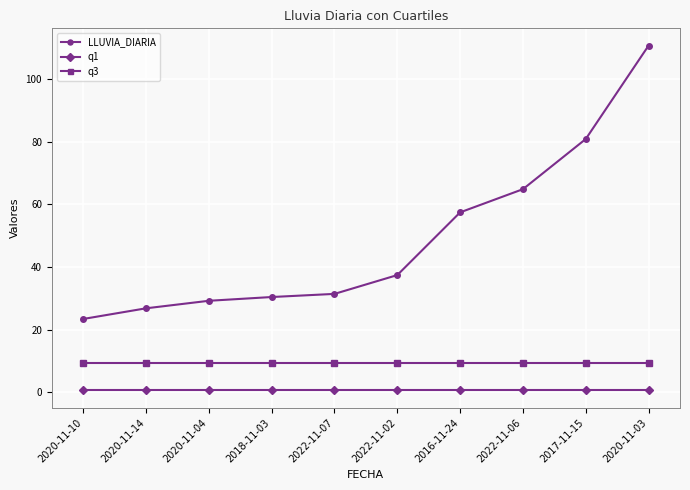

Which series has the largest range (max minus min)?

LLUVIA_DIARIA